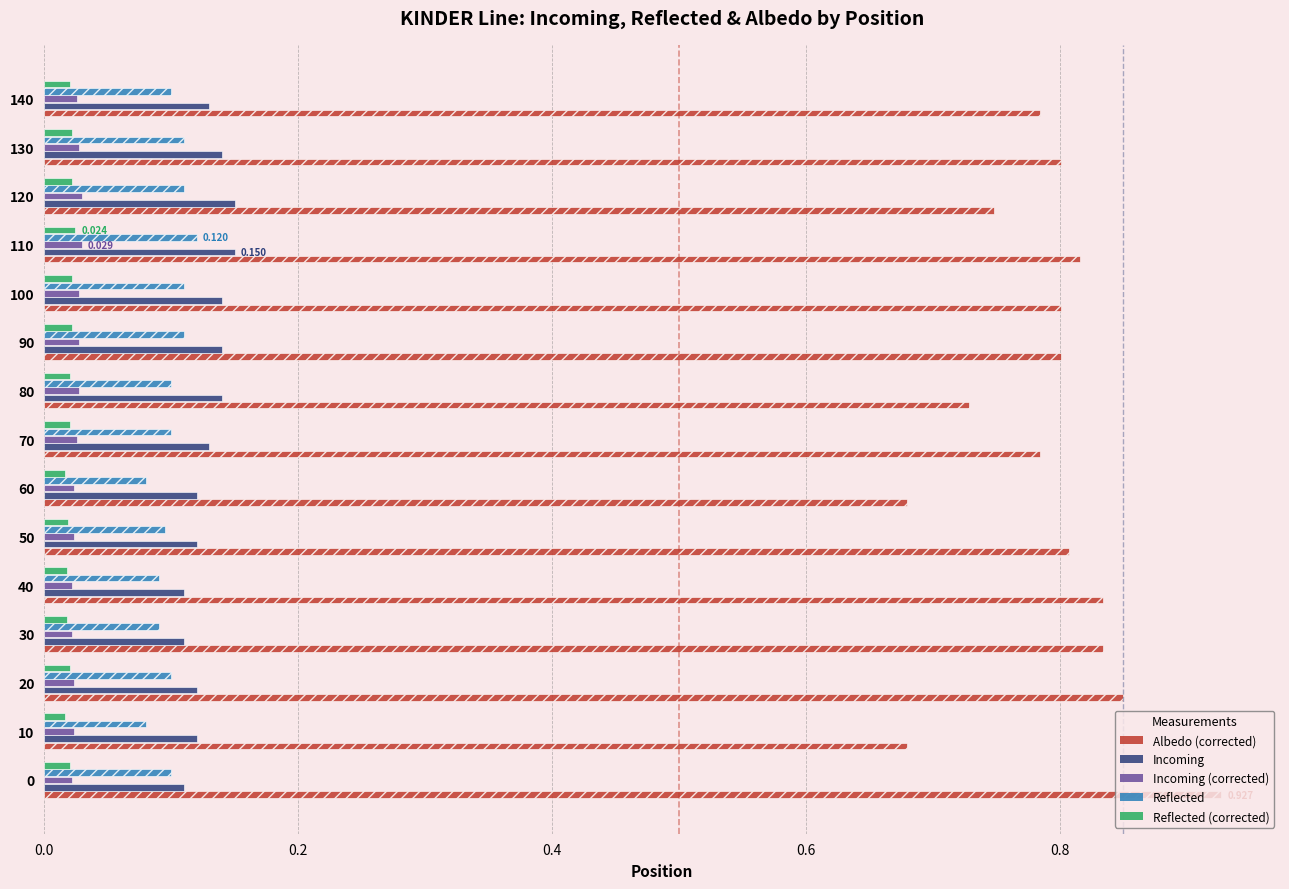

What are all the series names shown in the legend?

Albedo (corrected), Incoming, Incoming (corrected), Reflected, Reflected (corrected)